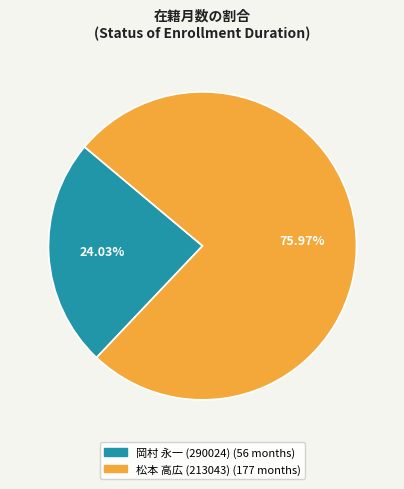

Which category has the smallest portion of the pie?

岡村 永一 (290024)